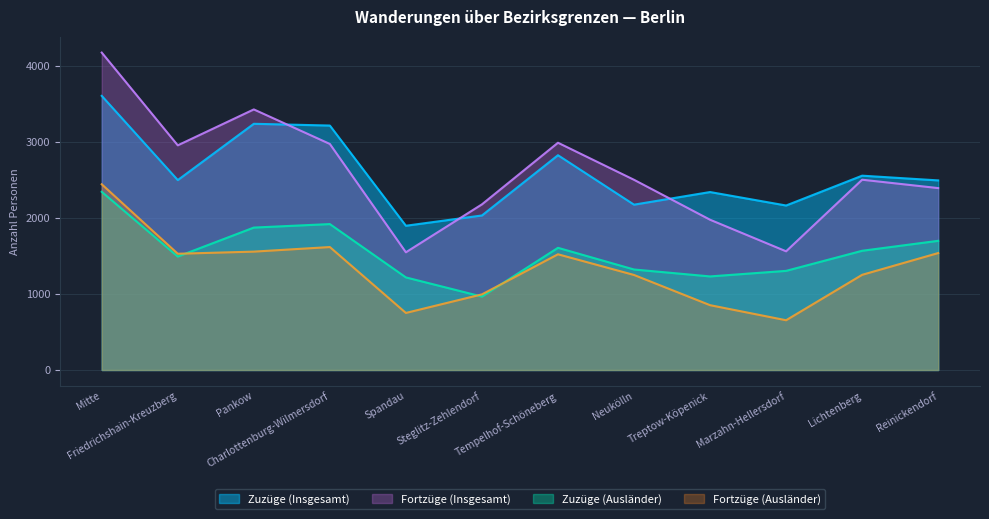

What is the total value across all series at Spandau?

5410